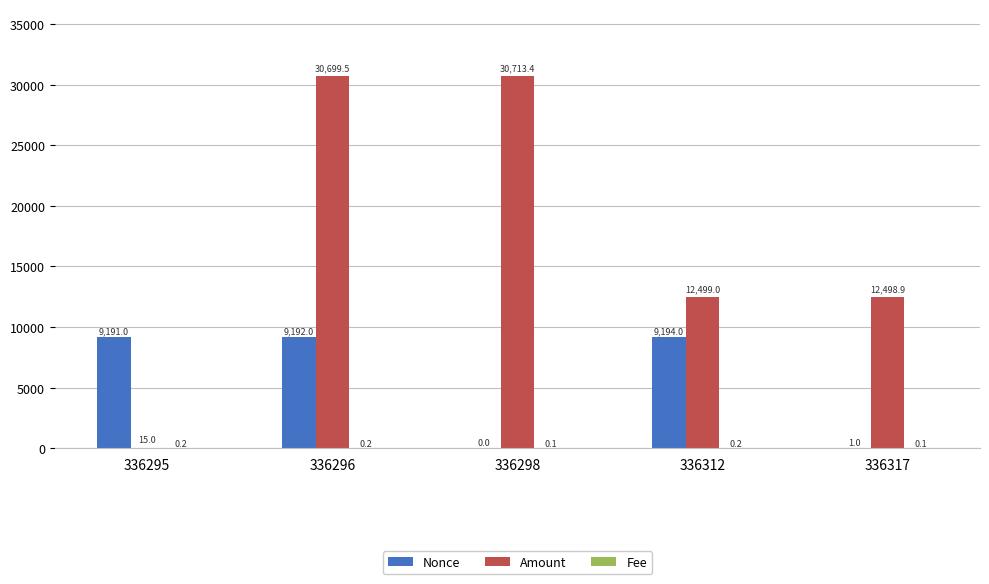

Read the Amount value at 336295.

15.0